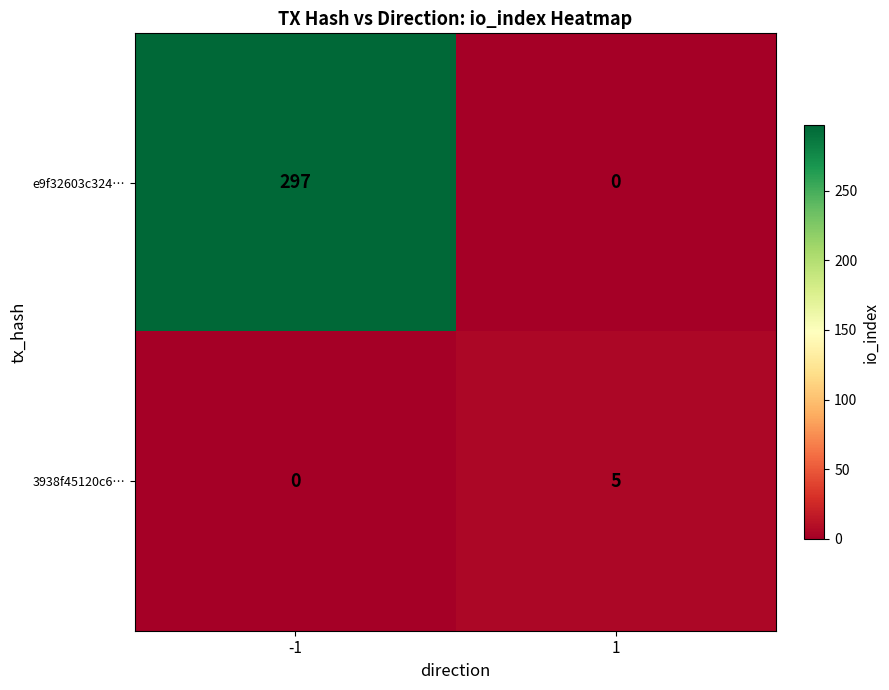

Count the number of data series in this chart.

2